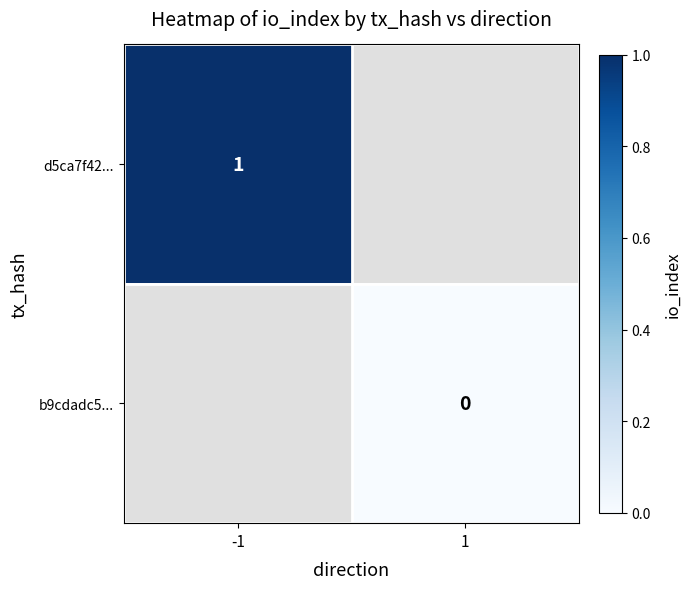

Is the value of b9cdadc5... at 1 greater than the value of d5ca7f42... at -1?

No